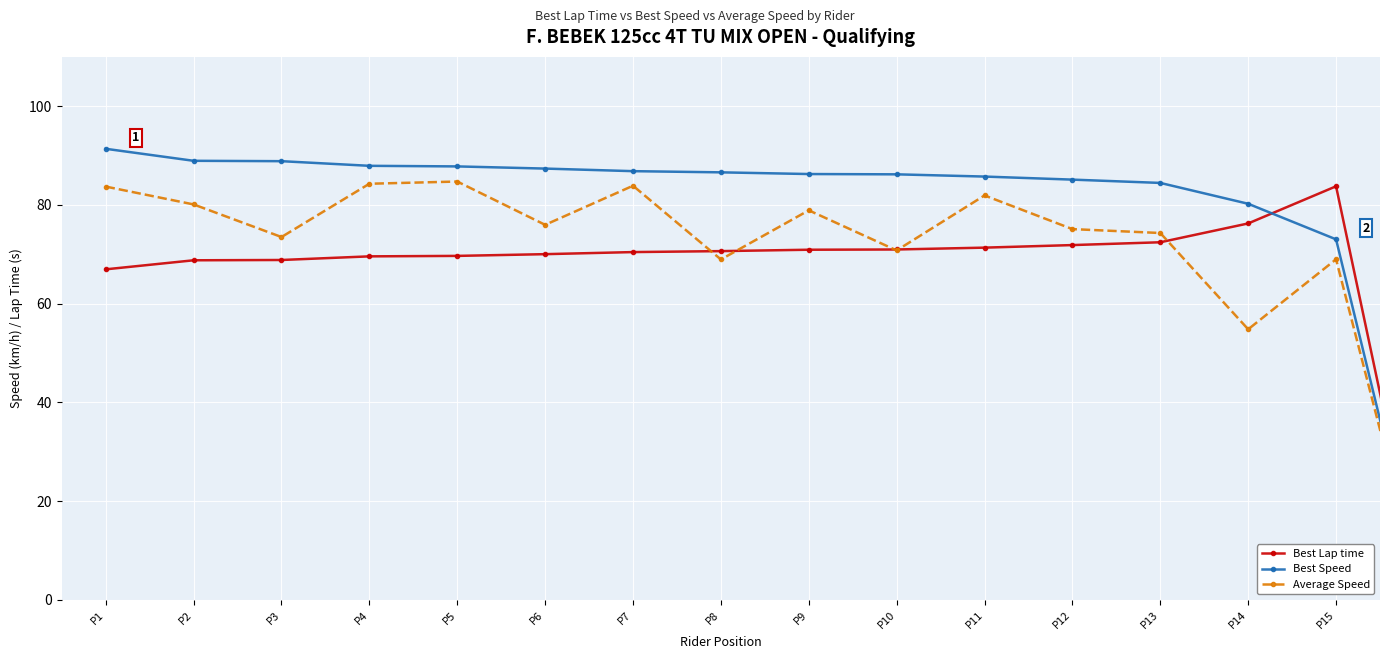

What is the greatest value displayed?

91.4